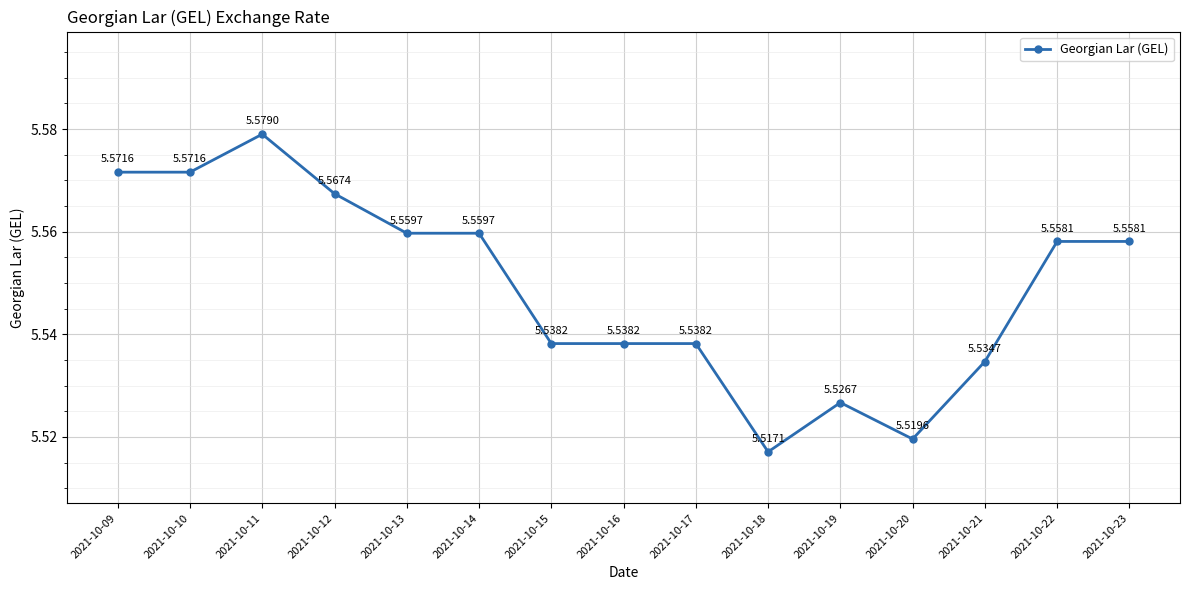

Which has a higher value, 2021-10-14 or 2021-10-16?

2021-10-14